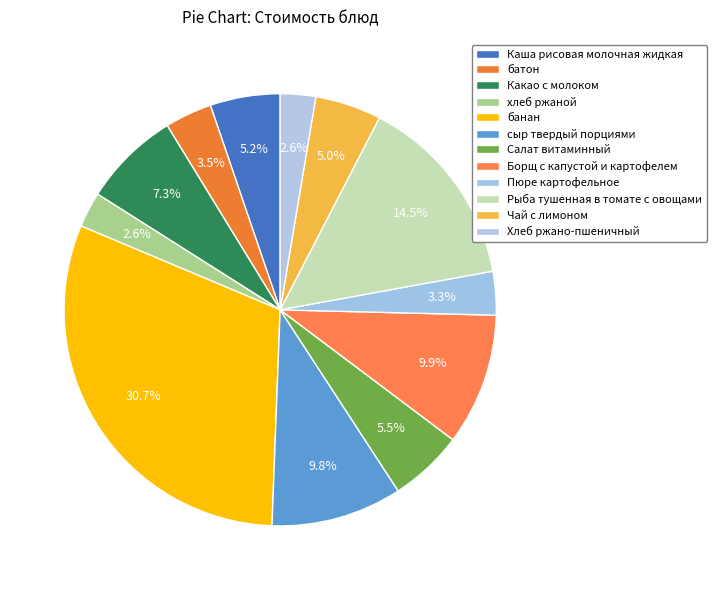

True or false: сыр твердый порциями accounts for 1% of the total.

False